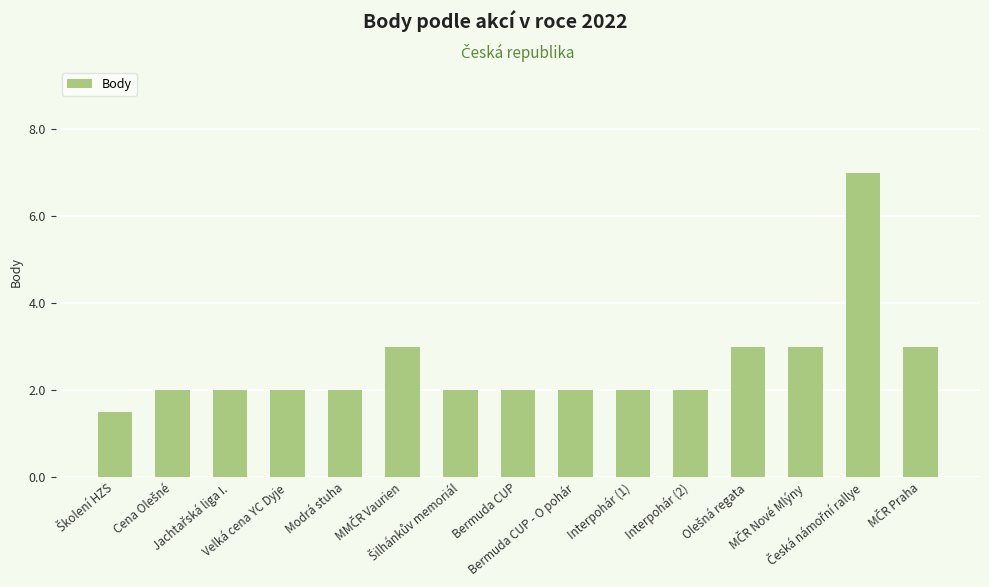

What is the greatest value displayed?

7.0